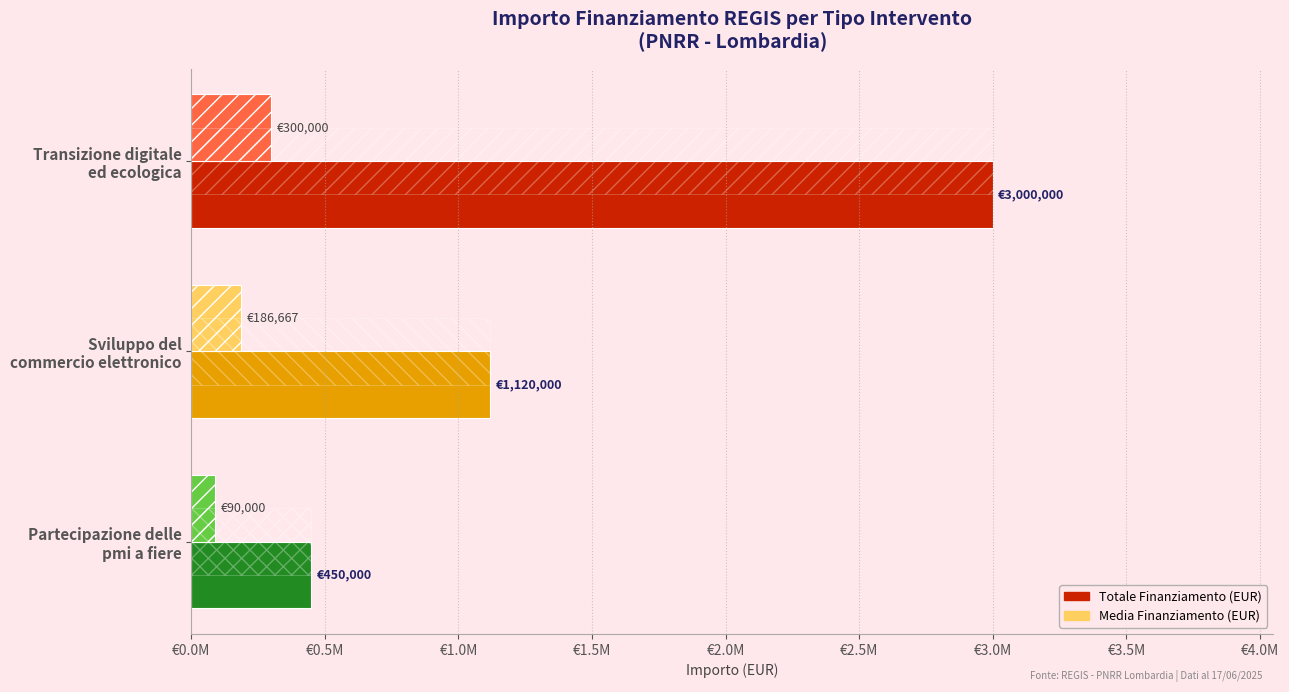

How many data points does each series have?

3